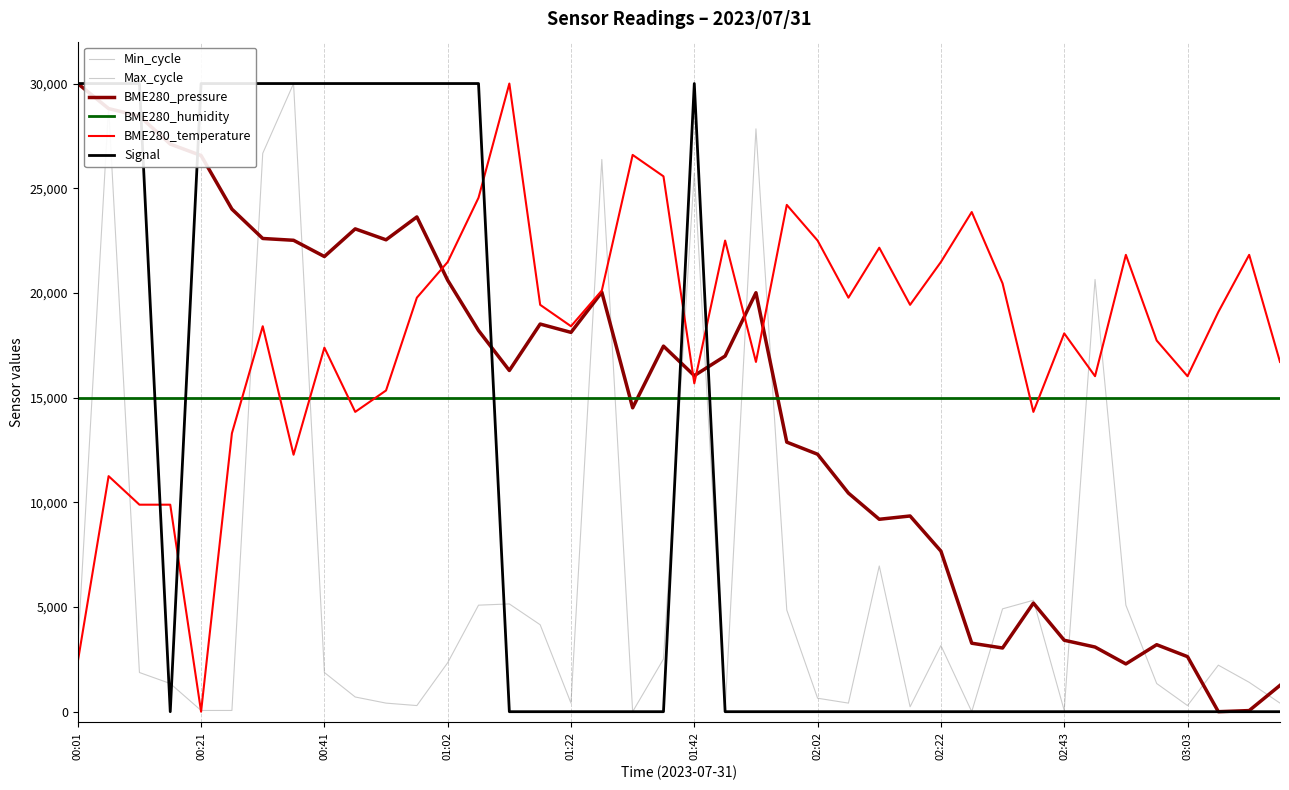

At how many categories does at least one series exceed 12309?

40